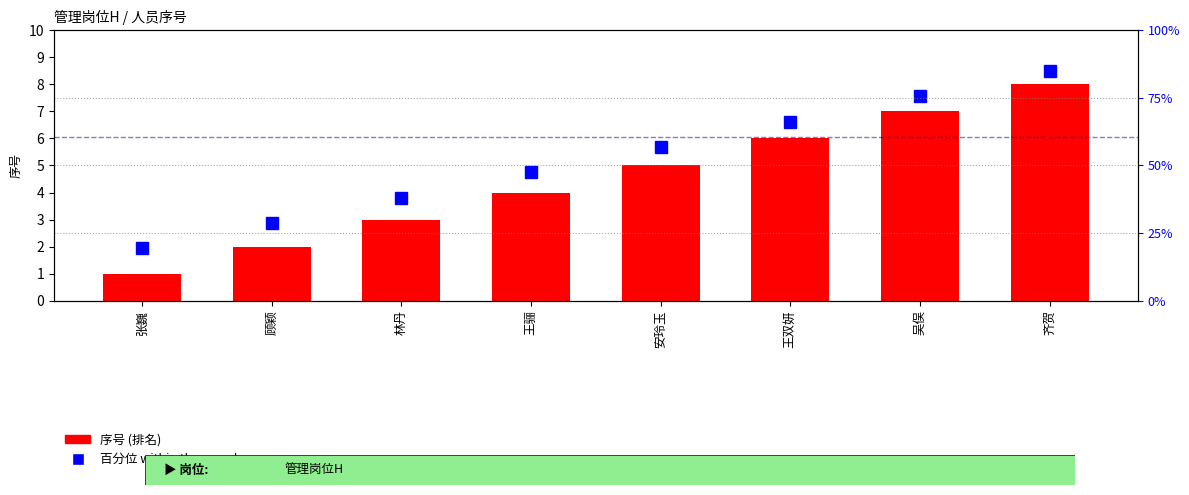

Are the bars horizontal?

No